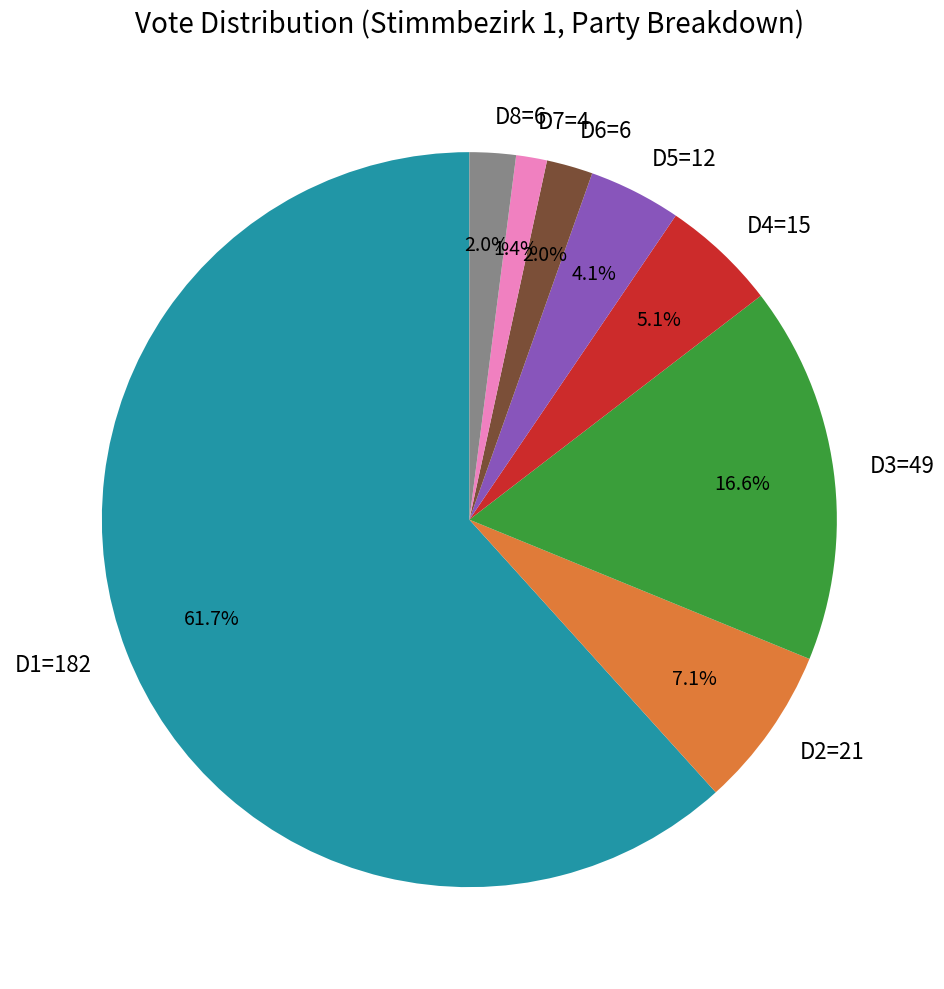

To the nearest percent, what is the difference between the largest and smallest slice percentages?

60%